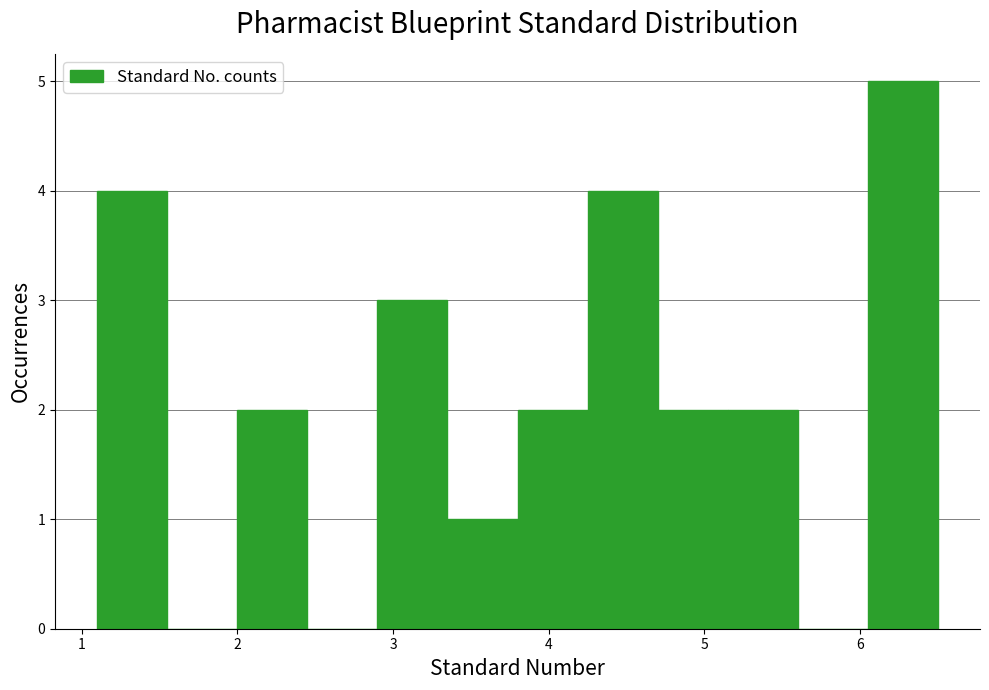

What is the height of the bar covering 1.10 to 1.55 on the x-axis? Neither the bar edges nor the heights are printed on the chart, so give them approximately, as read against the axes.

4